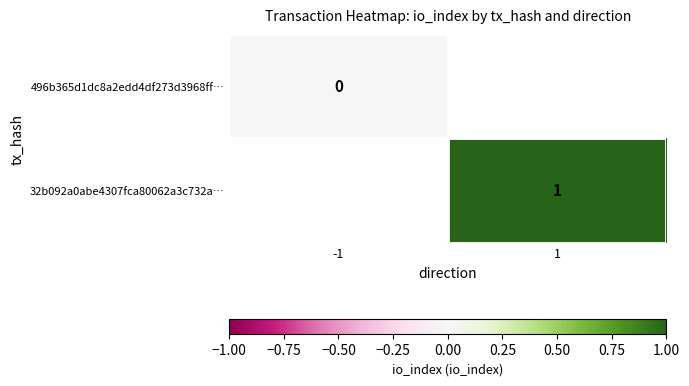

Is it true that 32b092a0abe4307fca80062a3c732a… equals 0 at 1?

False